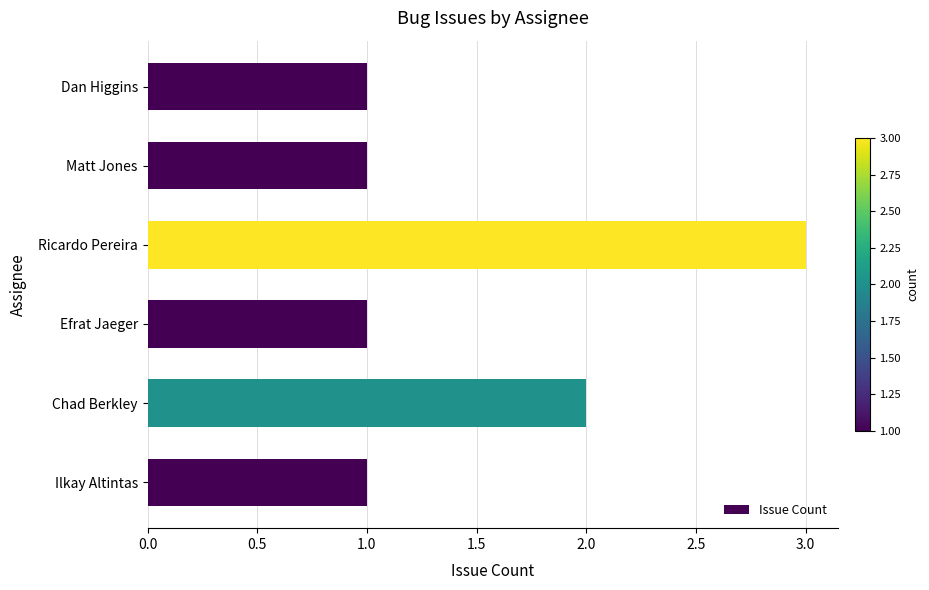

What is the ratio of the value at Matt Jones to the value at Chad Berkley?

0.5